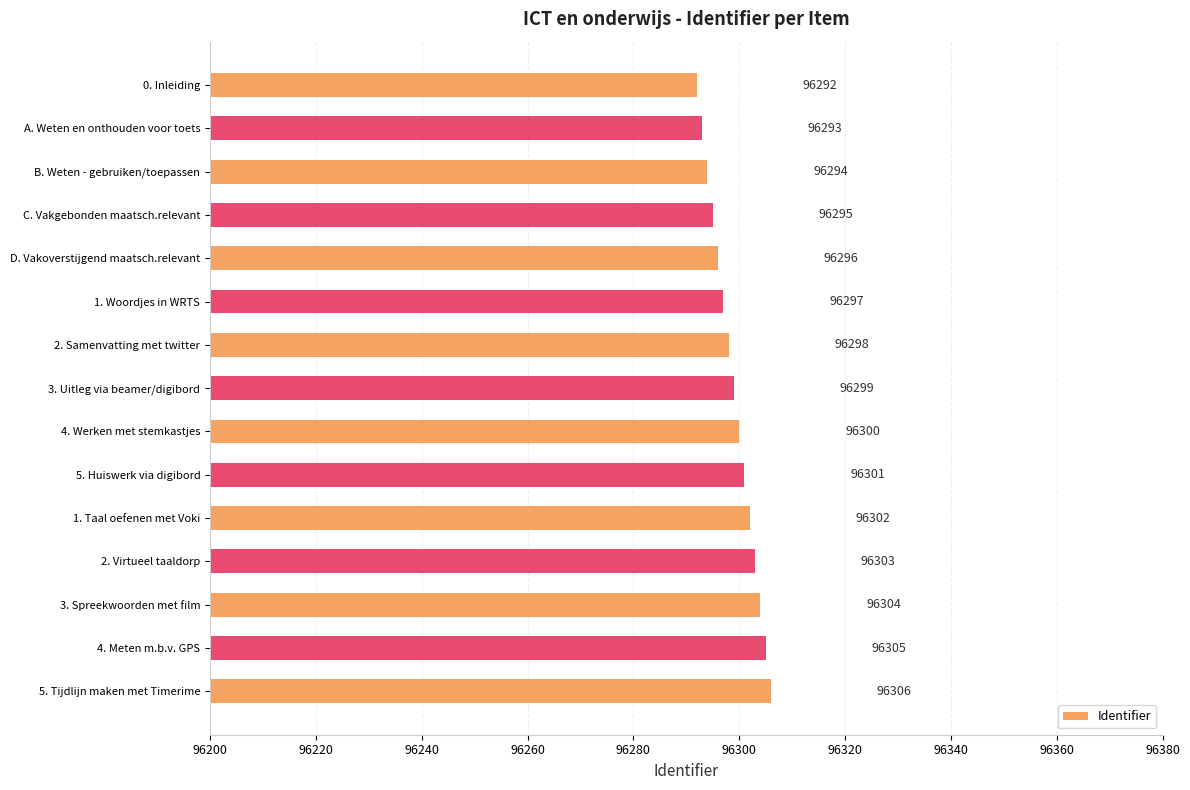

What is the label of the 6th bar from the top?

1. Woordjes in WRTS